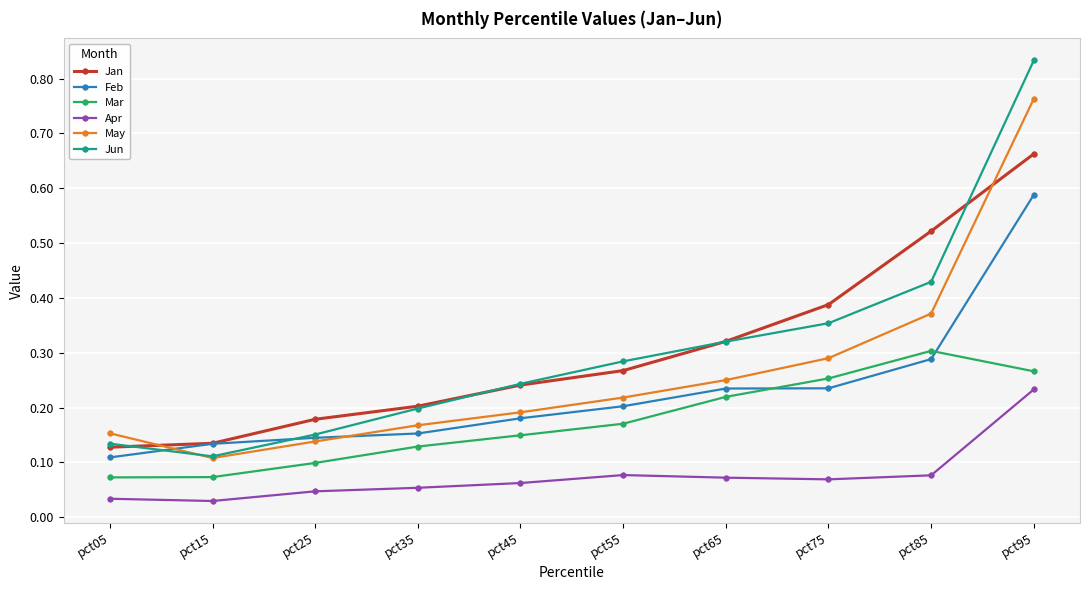

Count the Apr values in the range 0 to 1.

10